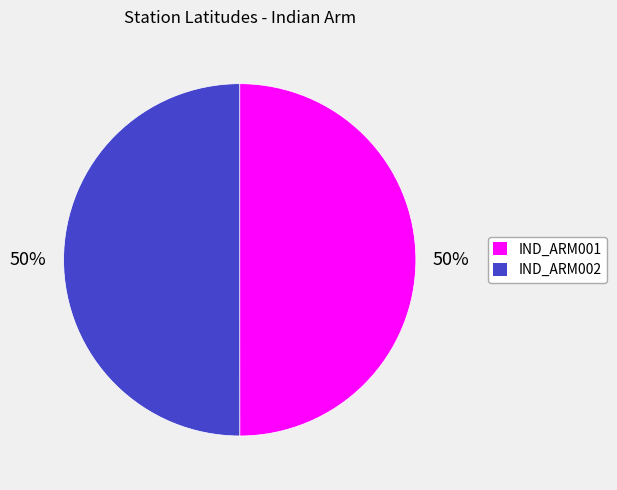

To the nearest percent, what portion does IND_ARM001 represent?

50%